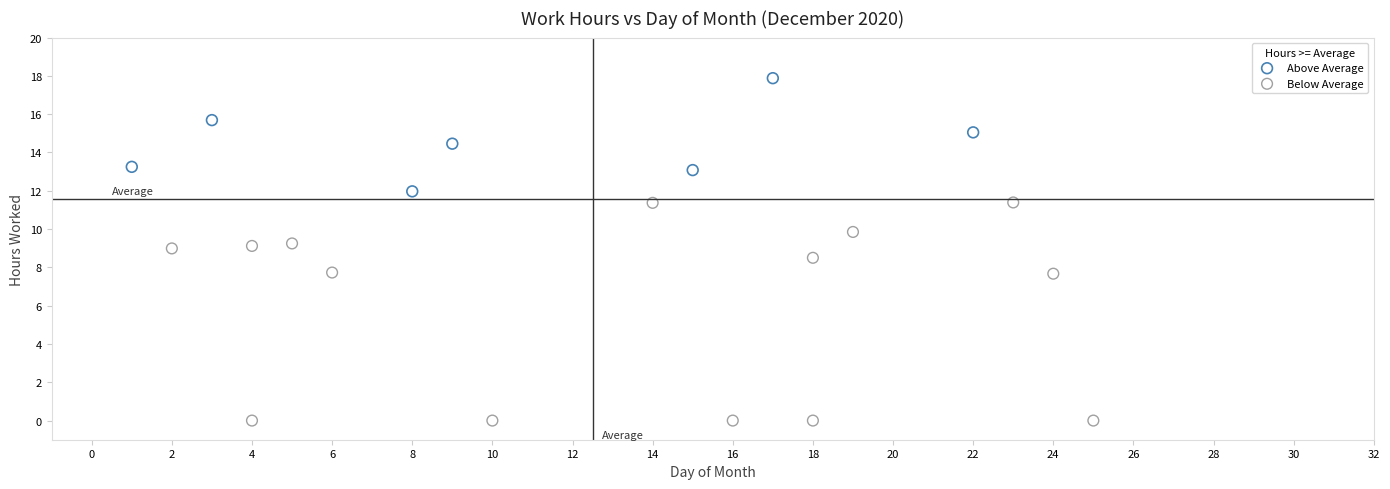

Which series has the widest spread of Y values?

Below Average